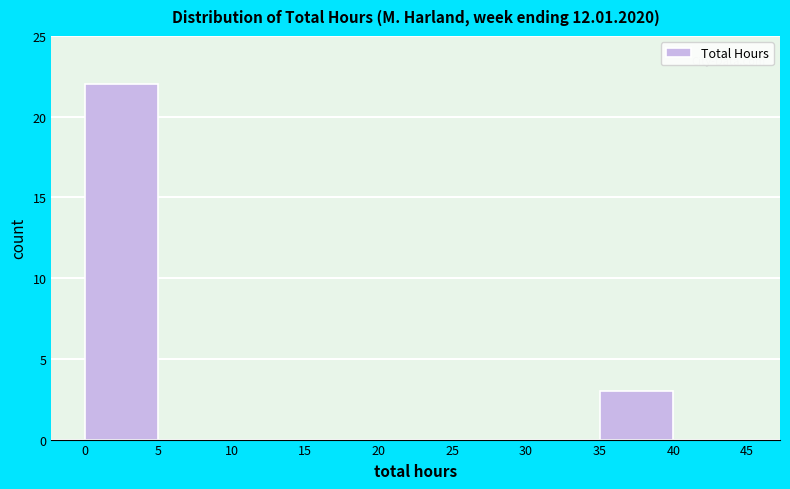

How tall is the bar that spans 35 to 40 on the x-axis? The values are not printed on the chart, so give them approximately, as read against the axis.

3